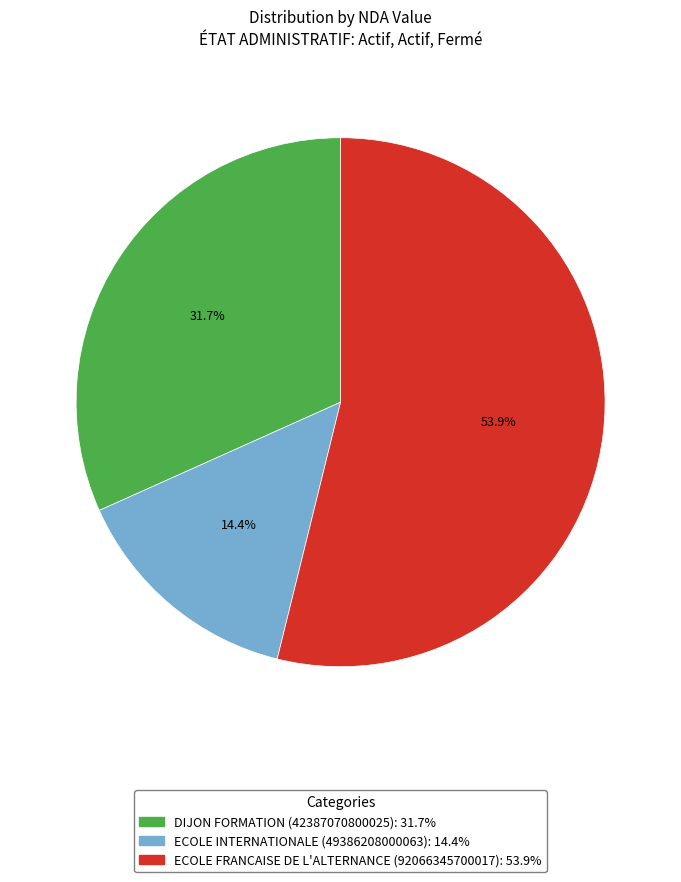

The ECOLE INTERNATIONALE (49386208000063) slice represents 23% of the pie. True or false?

False